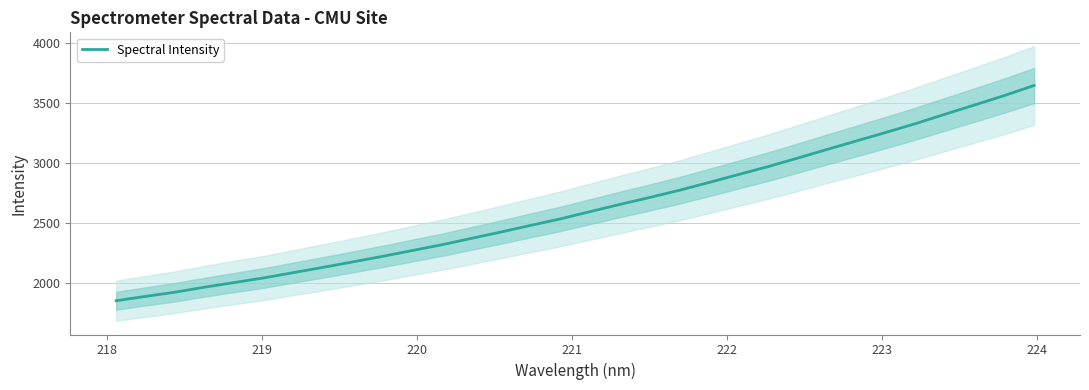

What is the highest value of the Spectral Intensity series?

3644.7